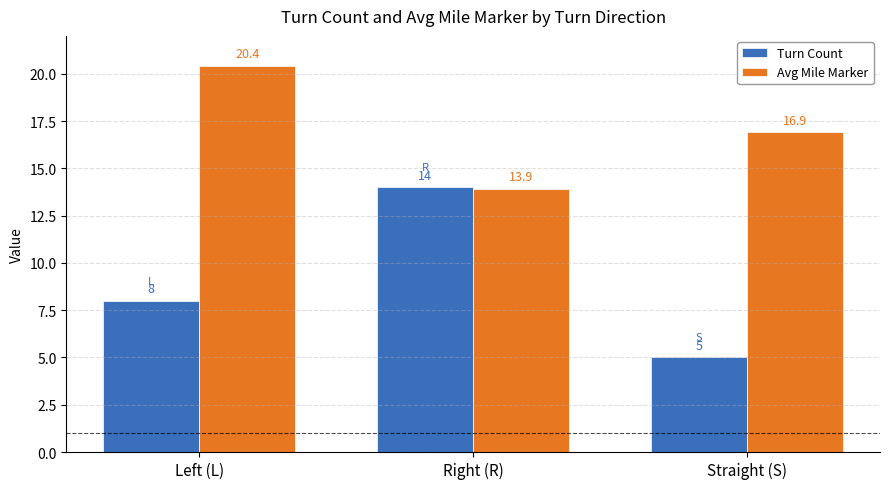

What are all the series names shown in the legend?

Turn Count, Avg Mile Marker